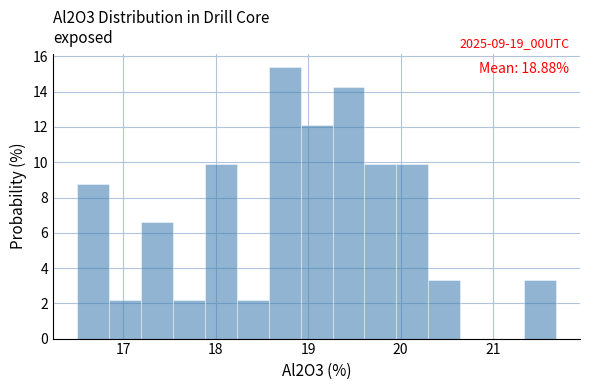

Read against the x-axis, roughly where is the centre of the tallest bar?

18.7